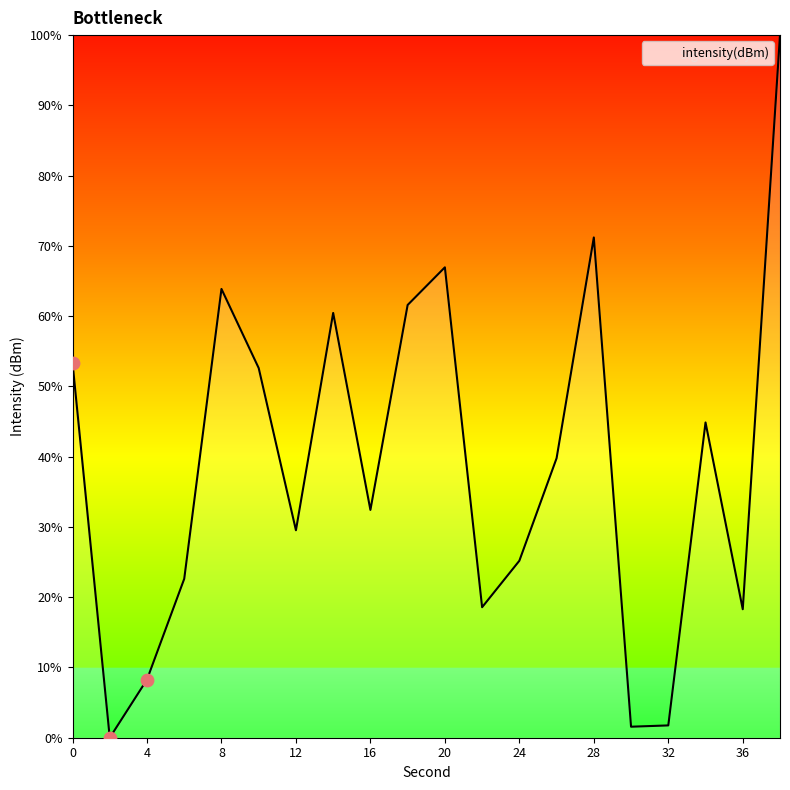

What is the greatest value displayed?

100.0